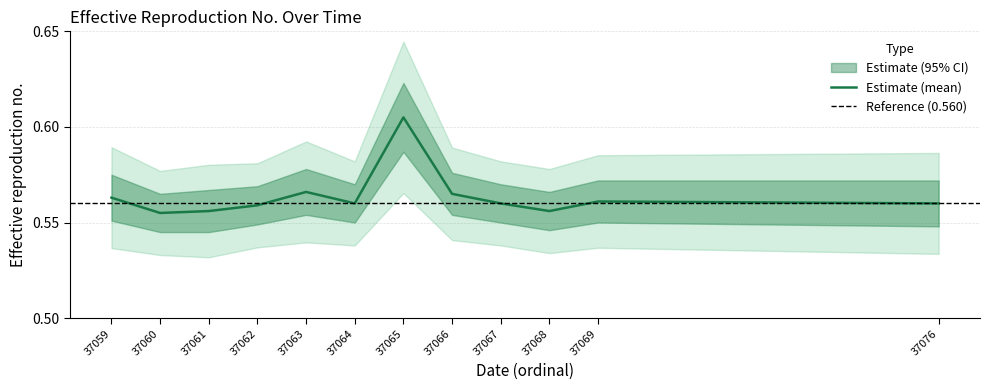

The value at 37064 is 0.6. True or false?

True